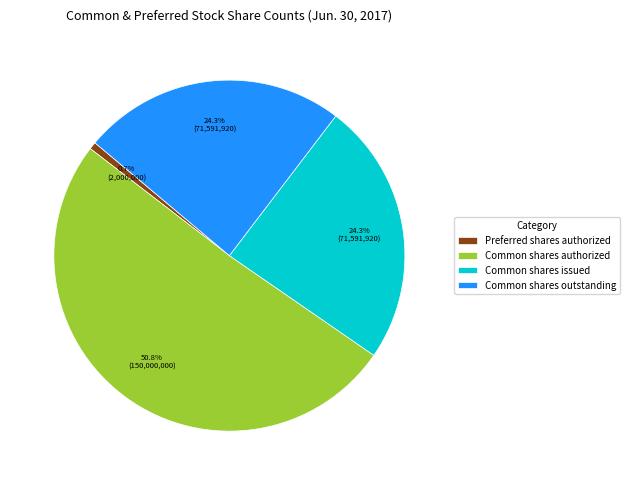

To the nearest percent, what portion does Common shares outstanding represent?

24%